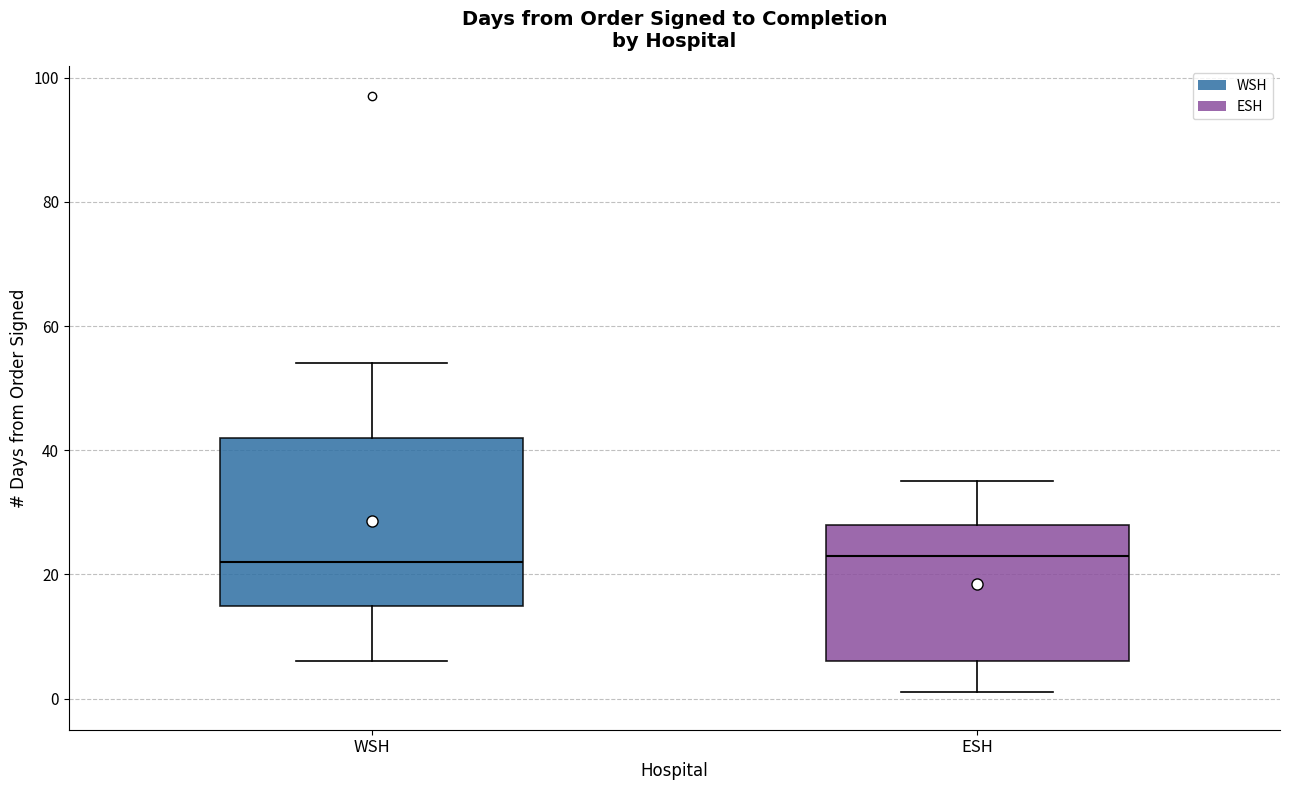

Where does the lower whisker of the box for ESH end on the y-axis? The values are not printed on the chart, so give them approximately, as read against the axis.

2